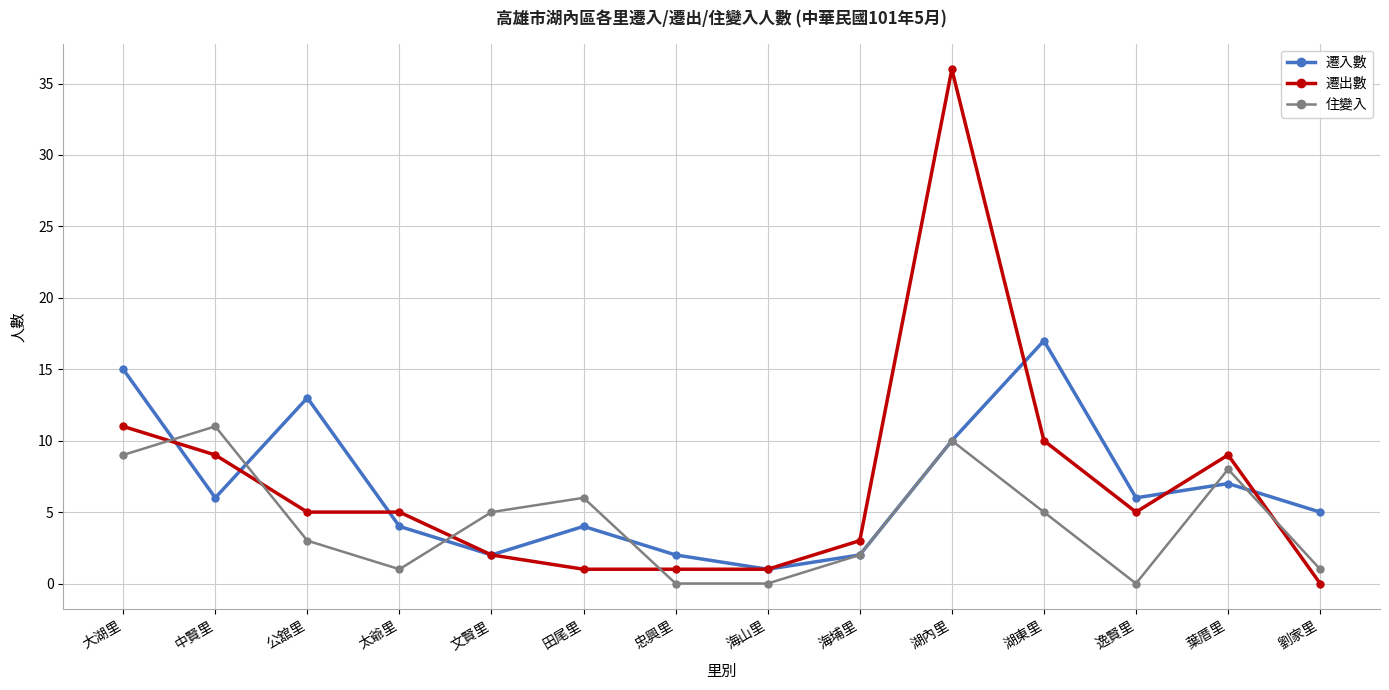

What is the difference between the 遷出數 values at 忠興里 and 逸賢里?

4